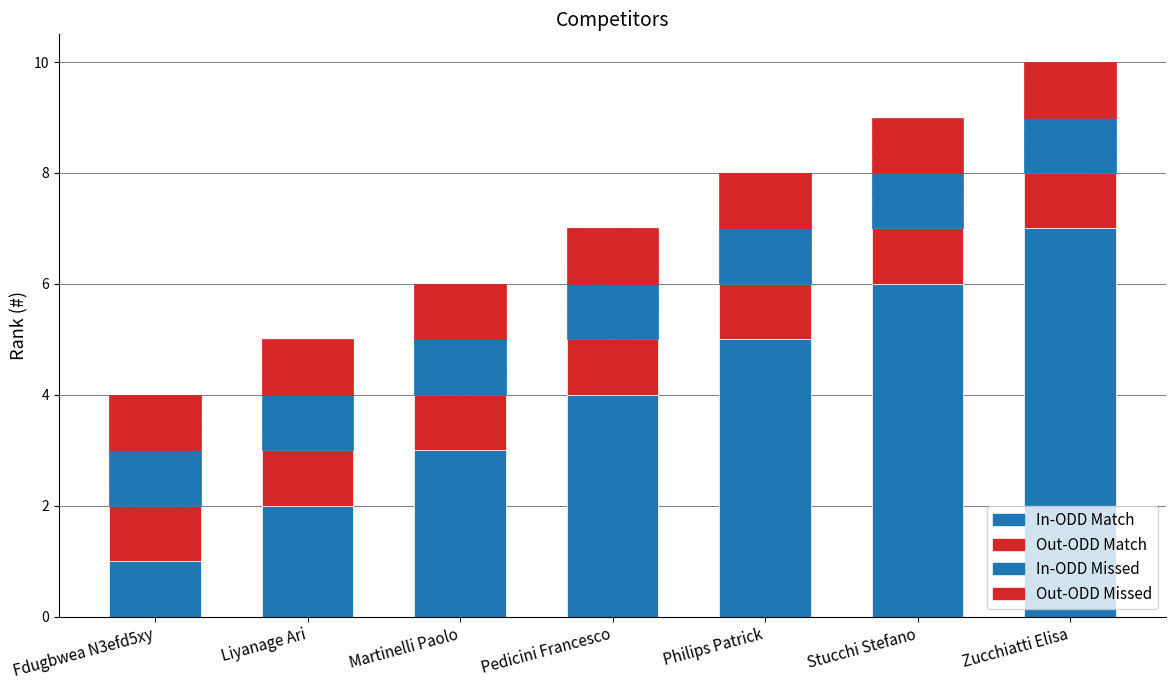

How many categories are shown in the chart?

7